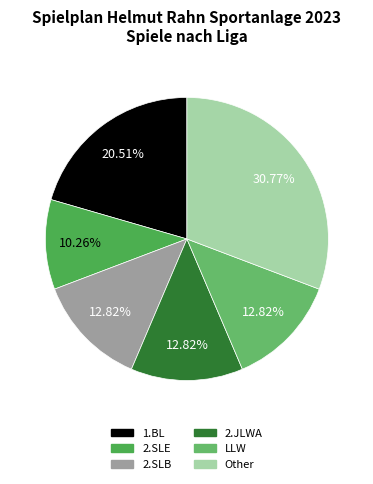

To the nearest percent, what is the difference between the Other and 1.BL slice percentages?

10%